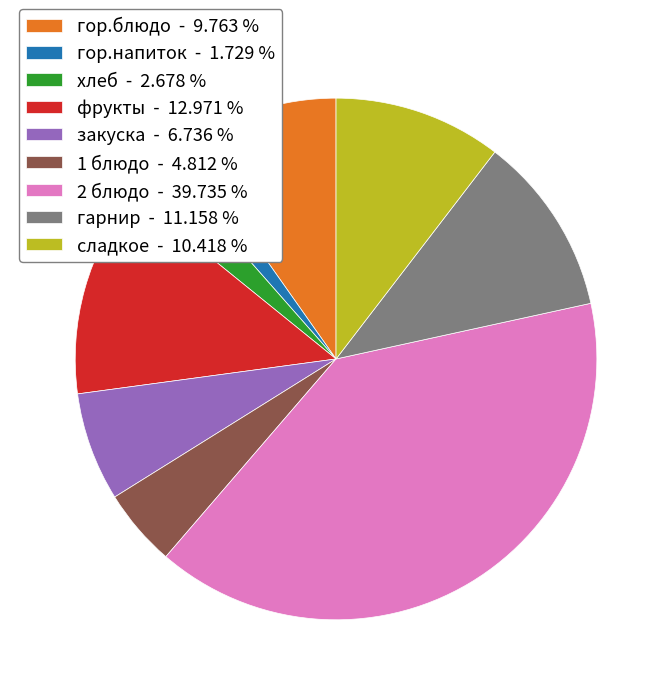

How many segments does this pie chart have?

9